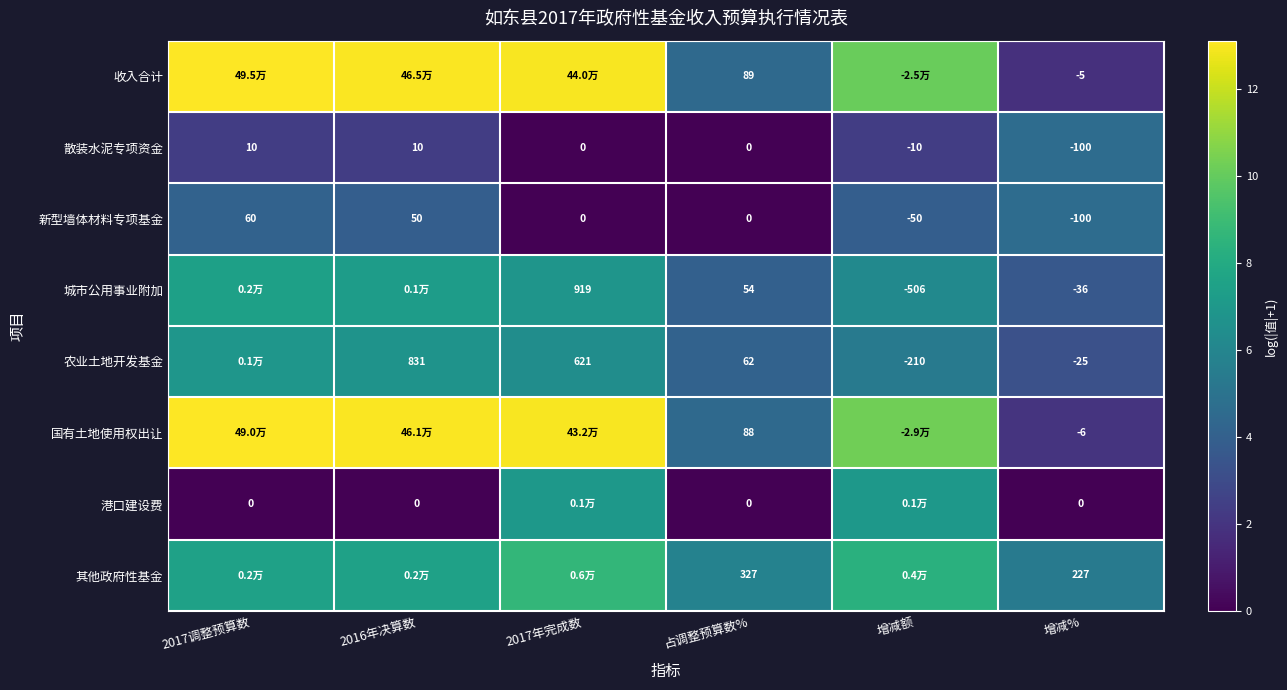

At which label does 其他政府性基金 reach its minimum?

增减%